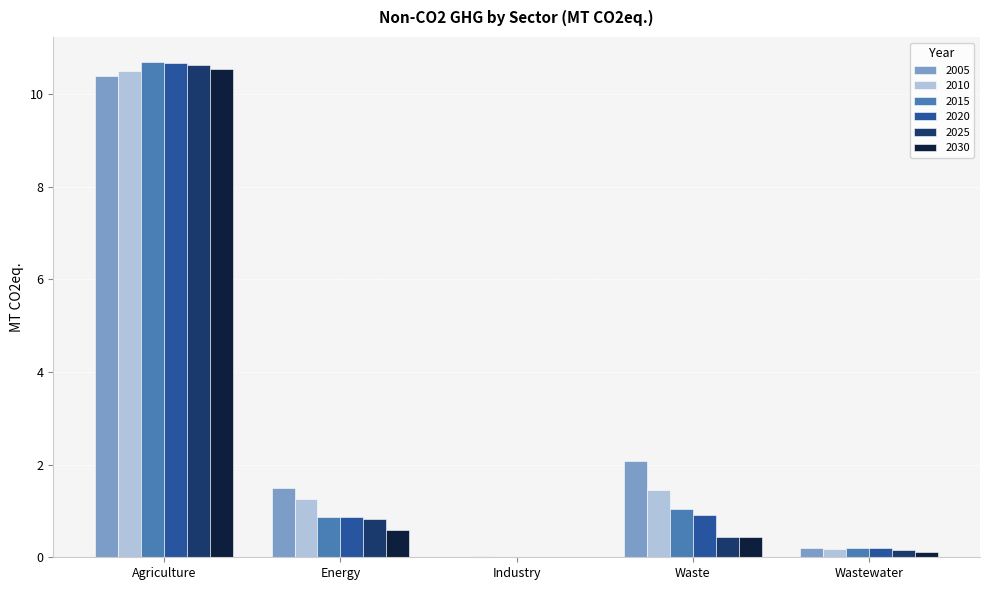

Read the 2010 value at Waste.

1.5